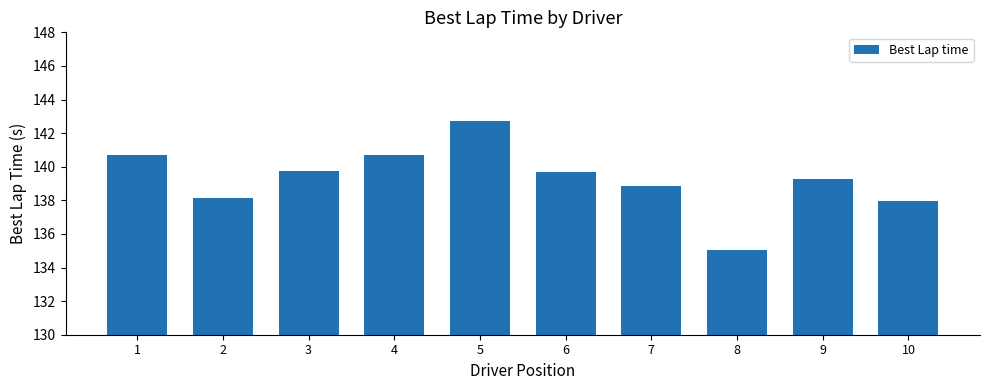

Which label corresponds to the largest value in the chart?

5